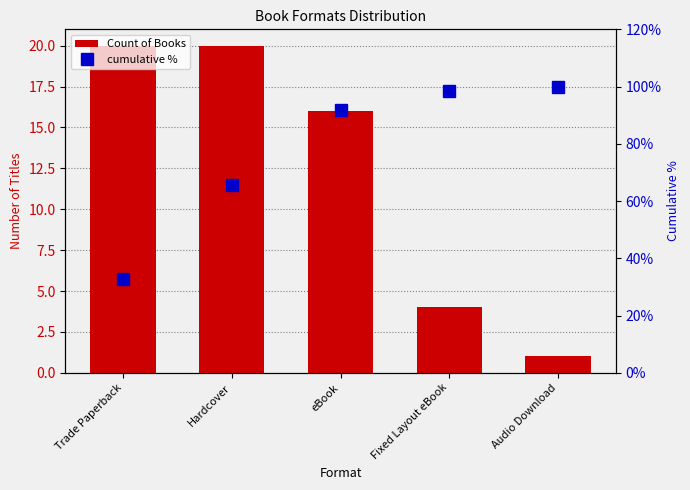

What is the greatest value displayed?

100.0